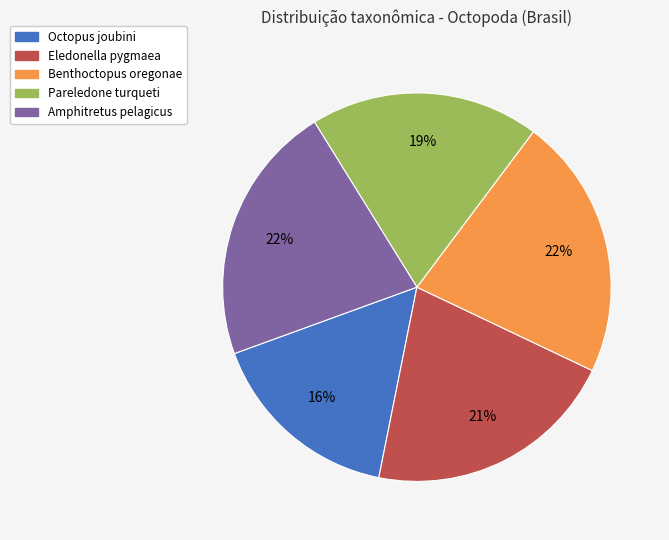

To the nearest percent, what is the difference between the Benthoctopus oregonae and Eledonella pygmaea slice percentages?

1%